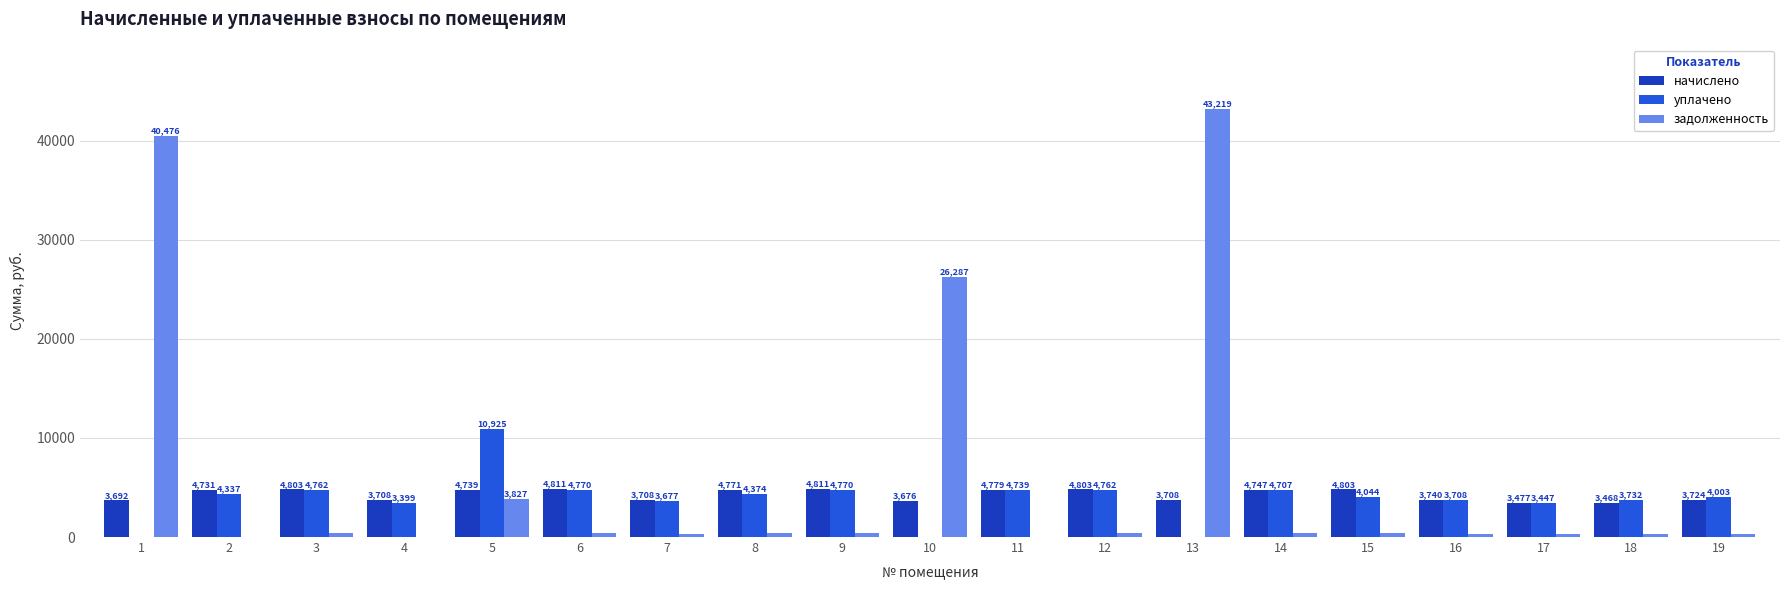

What is the sum of all уплачено values?

74155.9